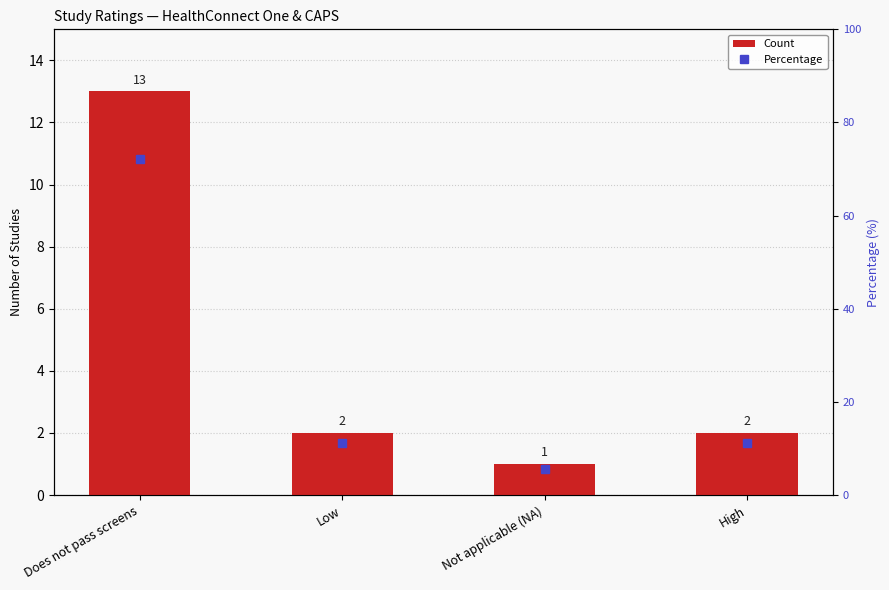

Between Not applicable (NA) and Low, which is larger?

Low